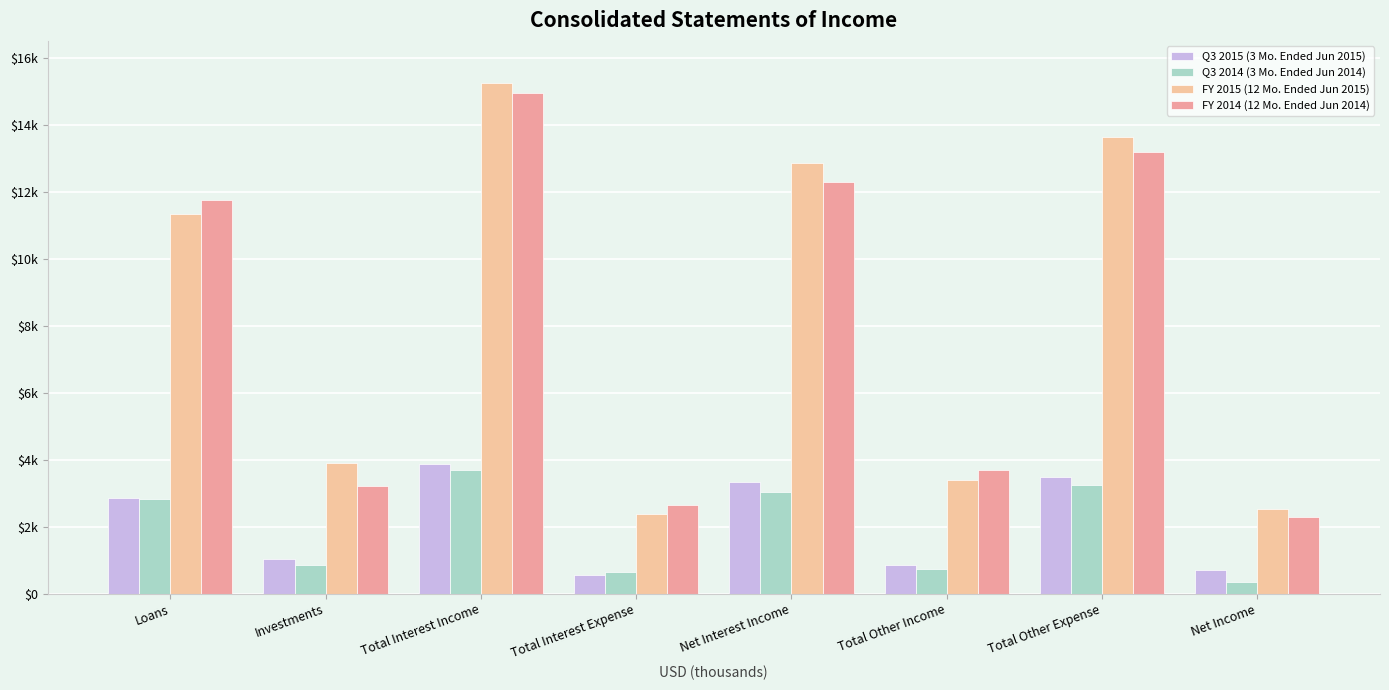

What position from the left is Net Interest Income?

5